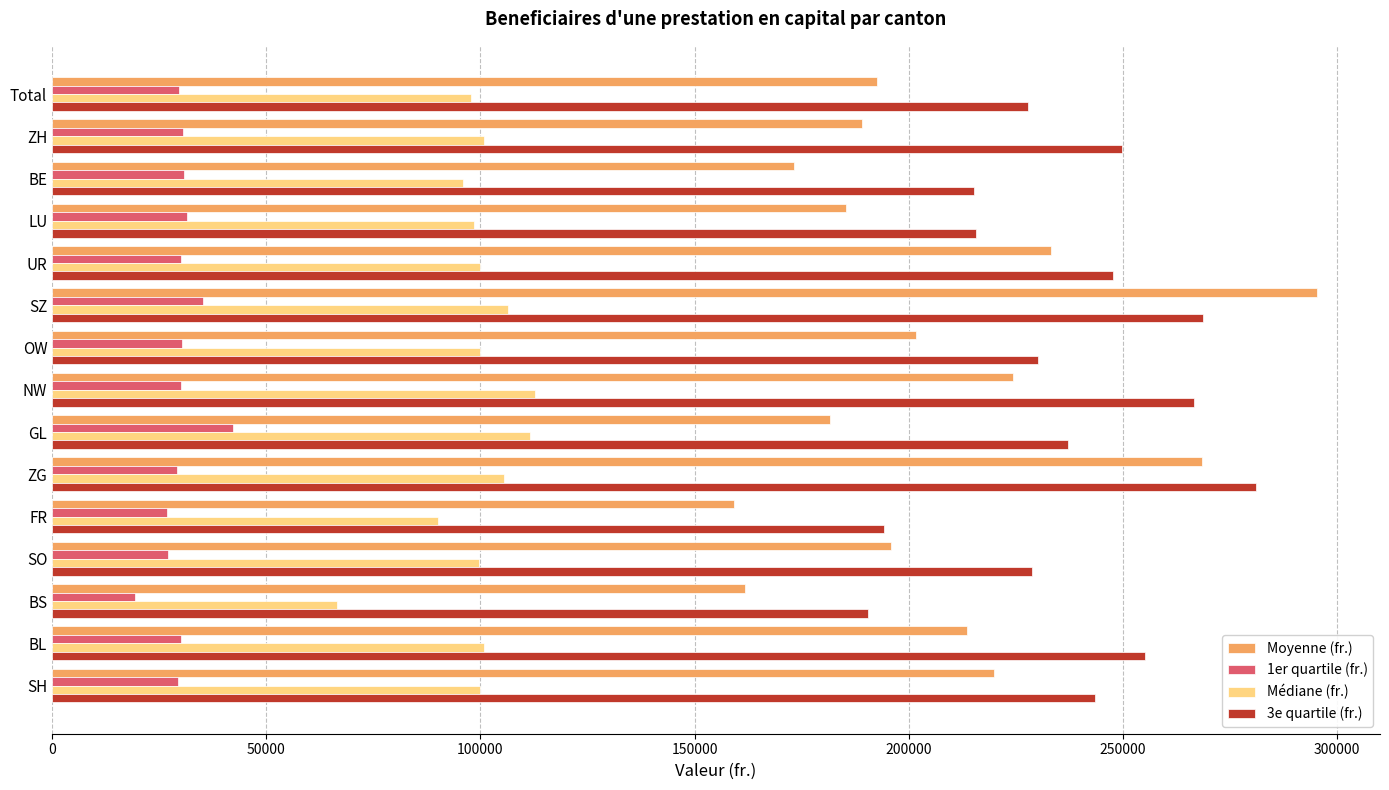

What is the average value of the Médiane (fr.) series?

99110.1